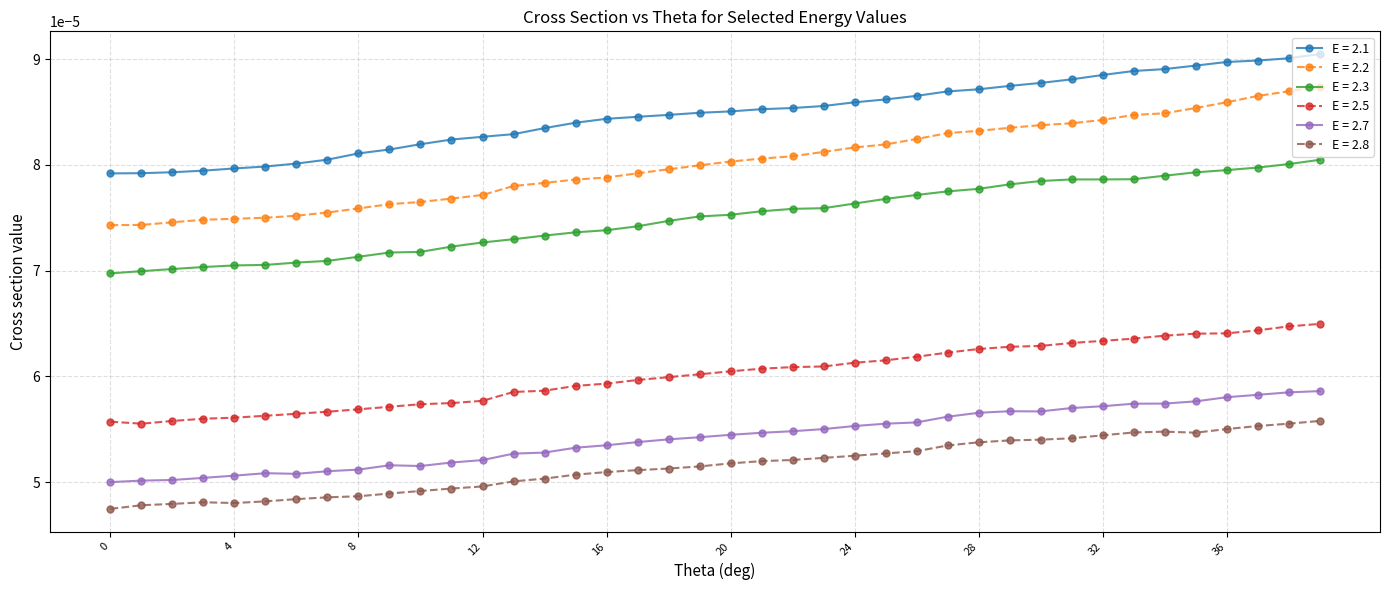

Does the chart have visible grid lines?

Yes